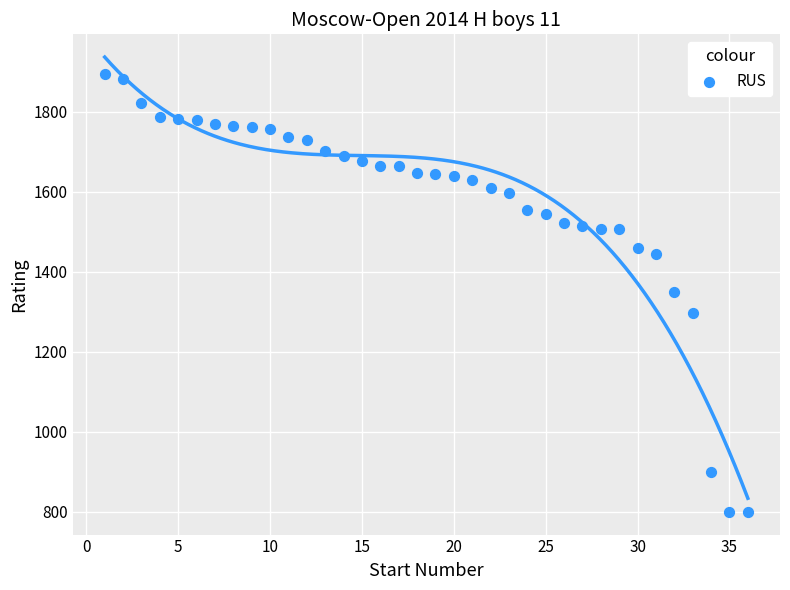

What is the range of X values (max minus min)?

35